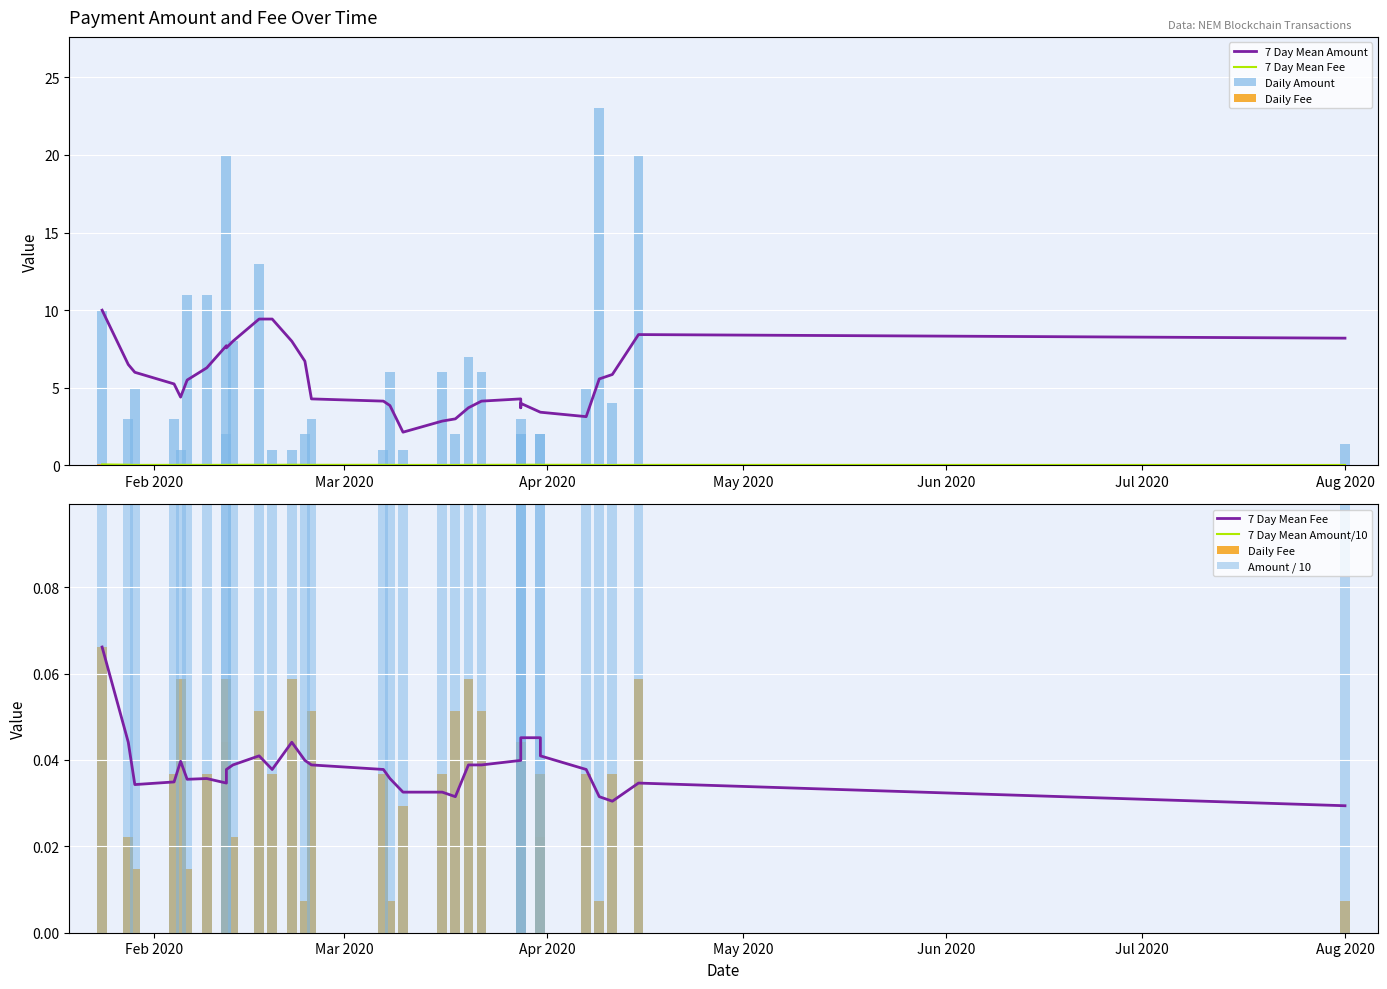

Which series has the largest total across all categories?

Daily Amount